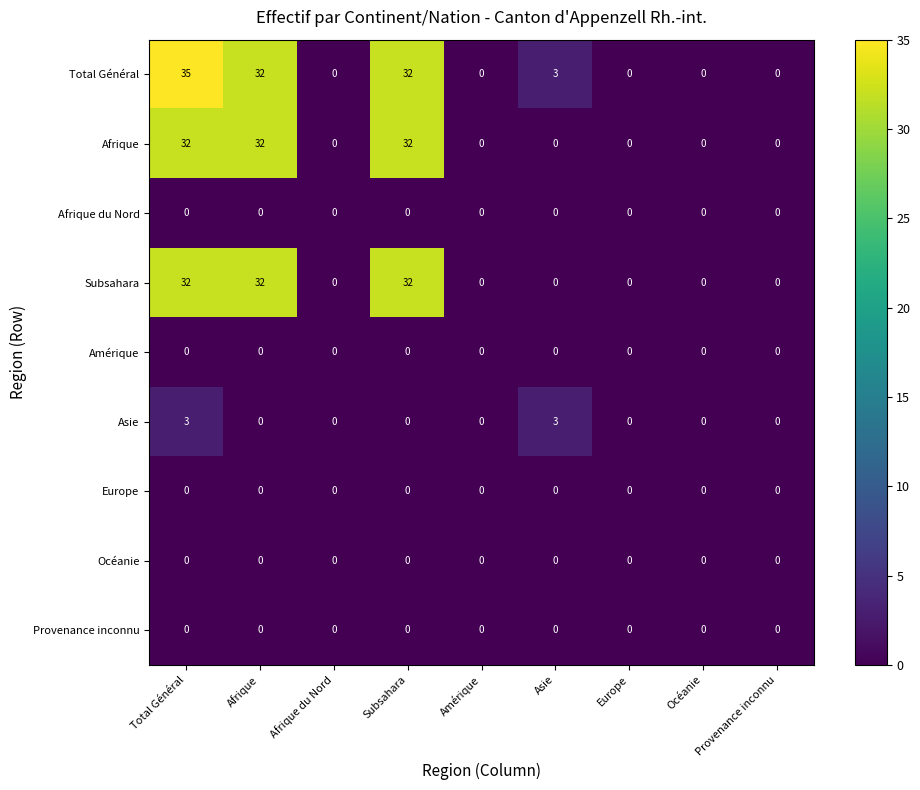

At which category is the sum across all series the highest?

Total Général